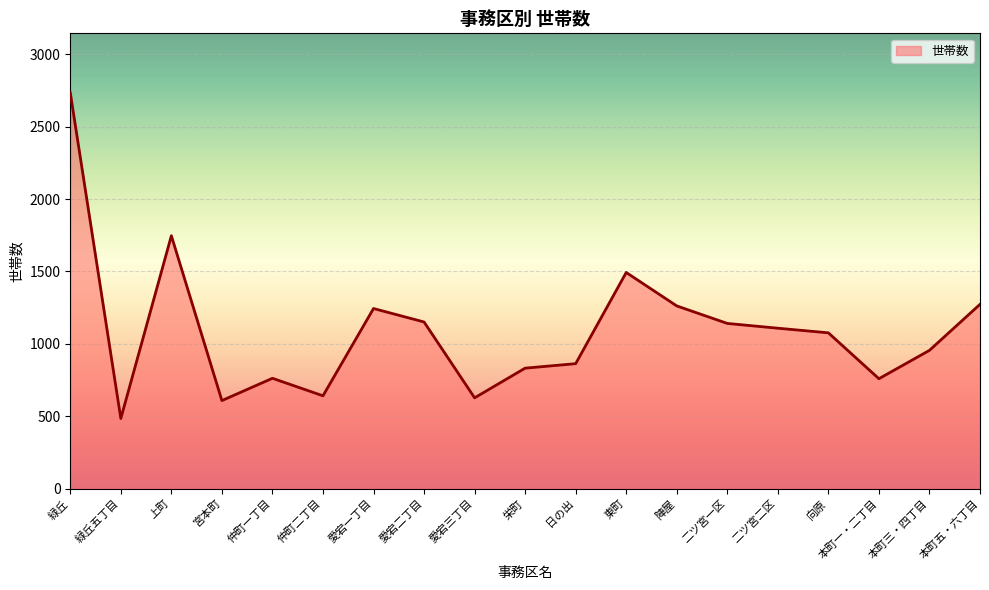

What is the difference between the values at 向原 and 陣屋?

186